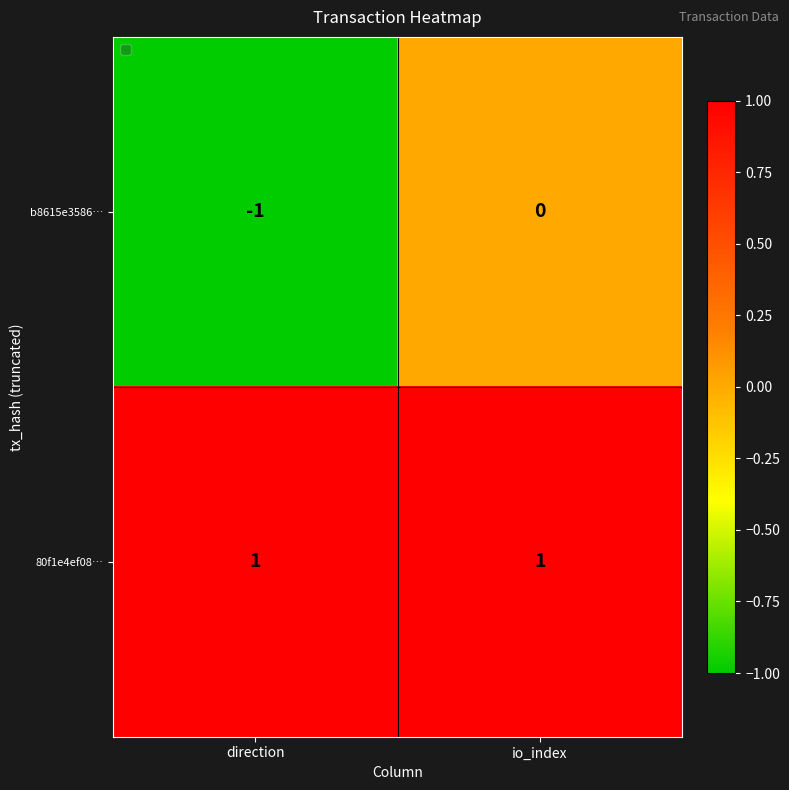

Which series has the largest range (max minus min)?

b8615e3586…